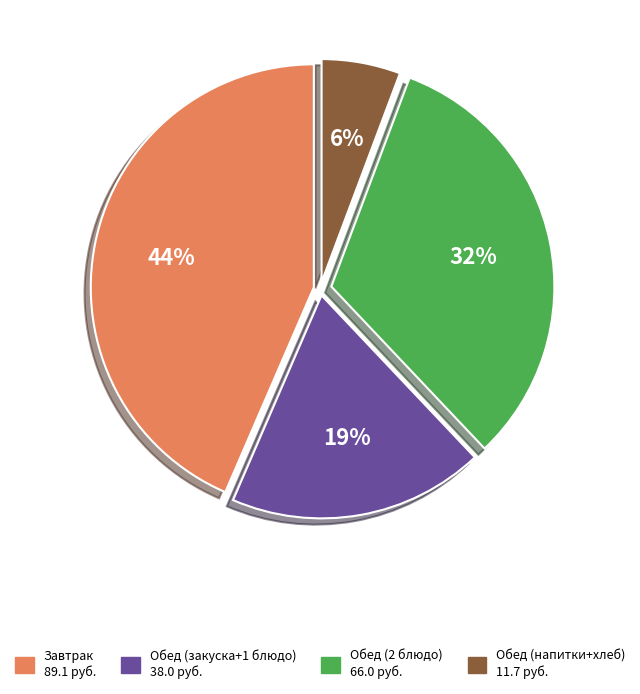

To the nearest percent, what is the difference between the largest and smallest slice percentages?

38%